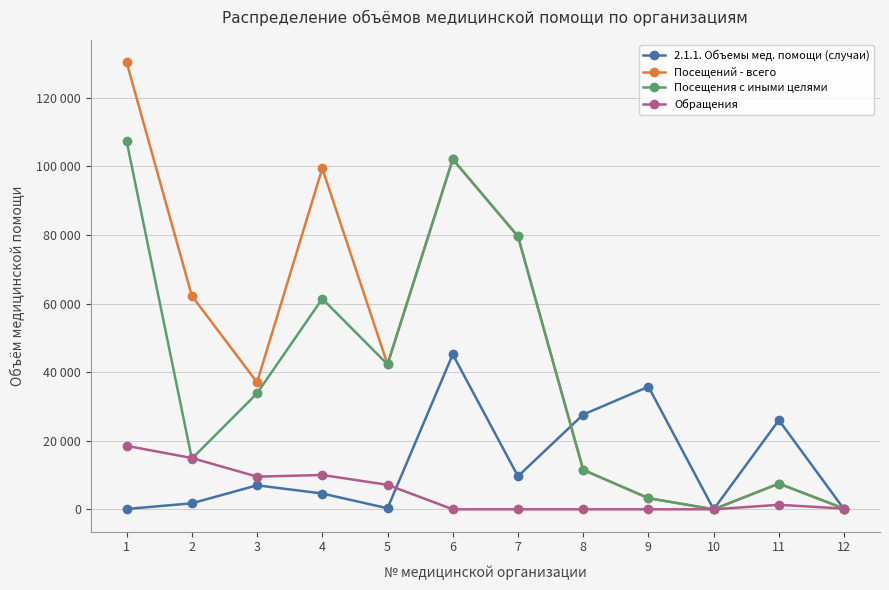

How many times do 2.1.1. Объемы мед. помощи (случаи) and Посещений - всего cross each other?

2